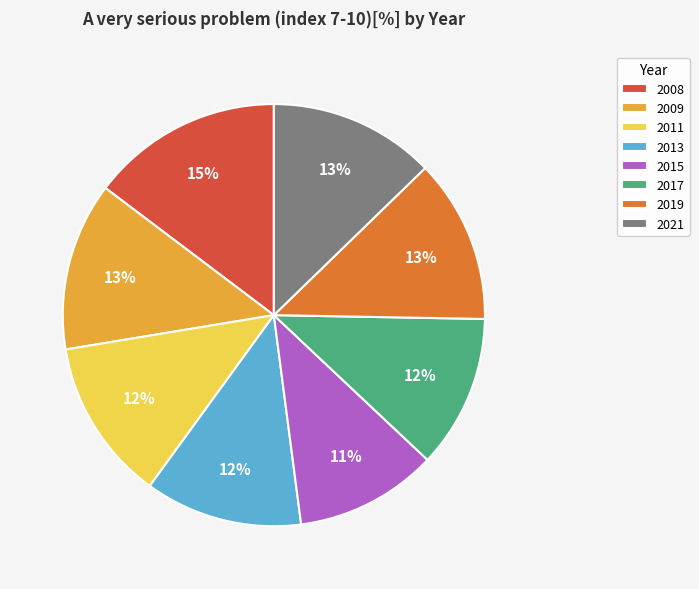

Does 2013 represent more than half of the total?

No